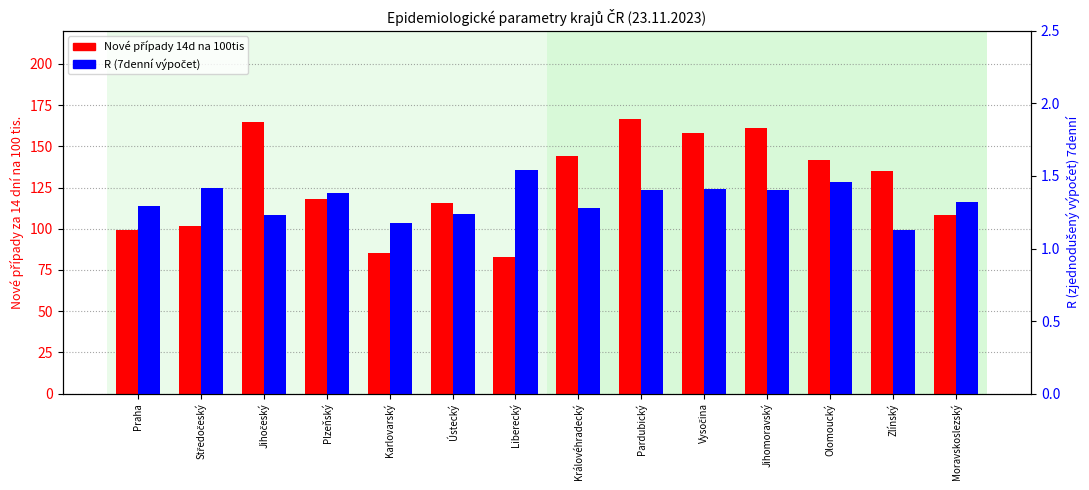

Which series changed the most between Liberecký and Jihomoravský?

Nové případy 14d na 100tis